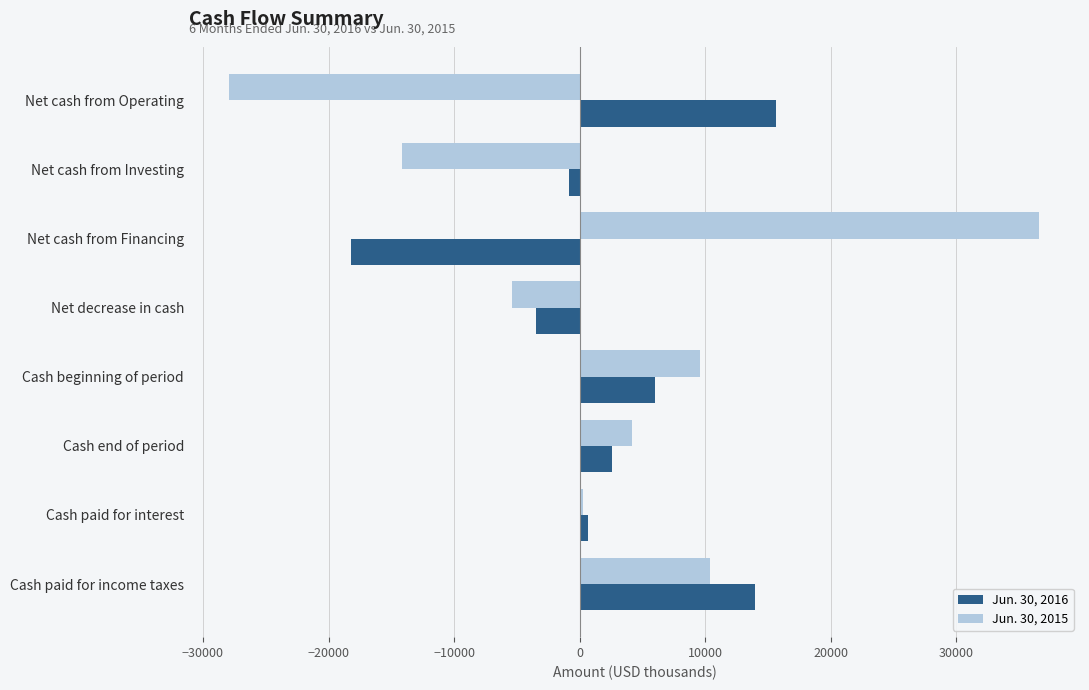

At which category is the sum across all series the highest?

Cash paid for income taxes